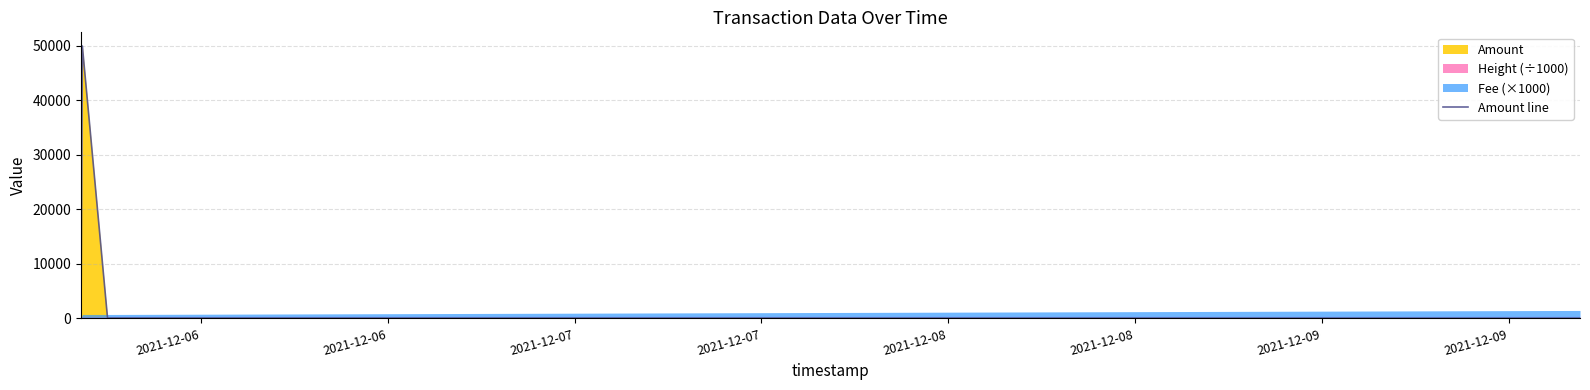

What is the highest value of the Amount line series?

50000